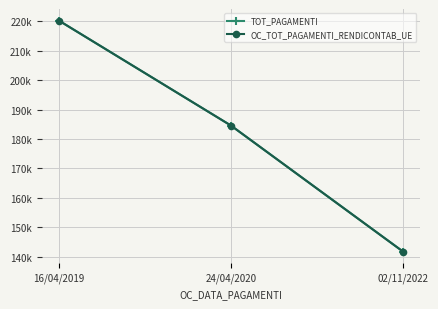

What is the value of the OC_TOT_PAGAMENTI_RENDICONTAB_UE point at the 1st from the left?

220230.2